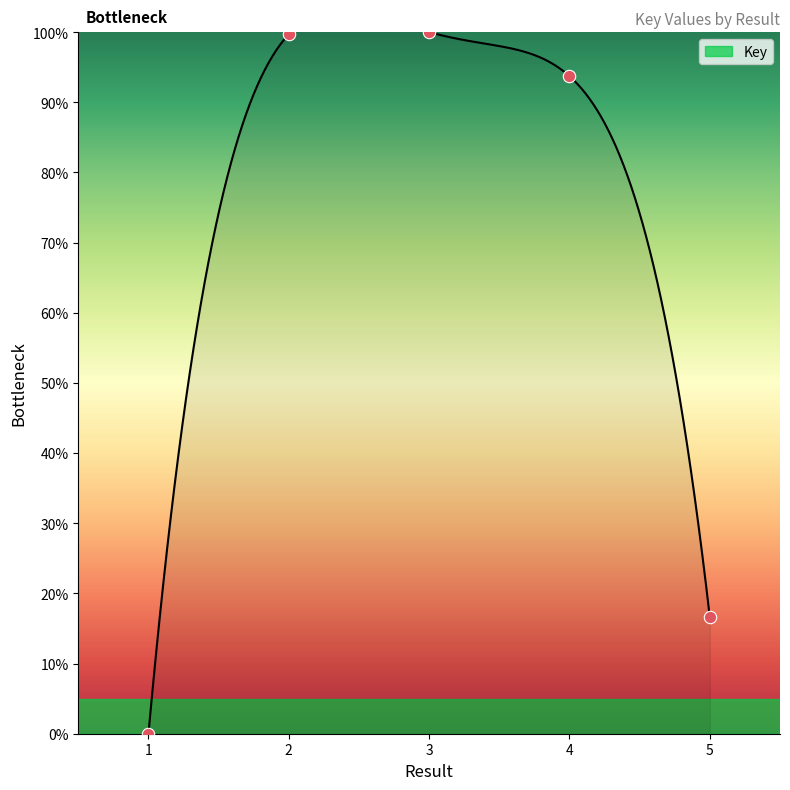

What is the change in value from 1 to 5?

+16.6